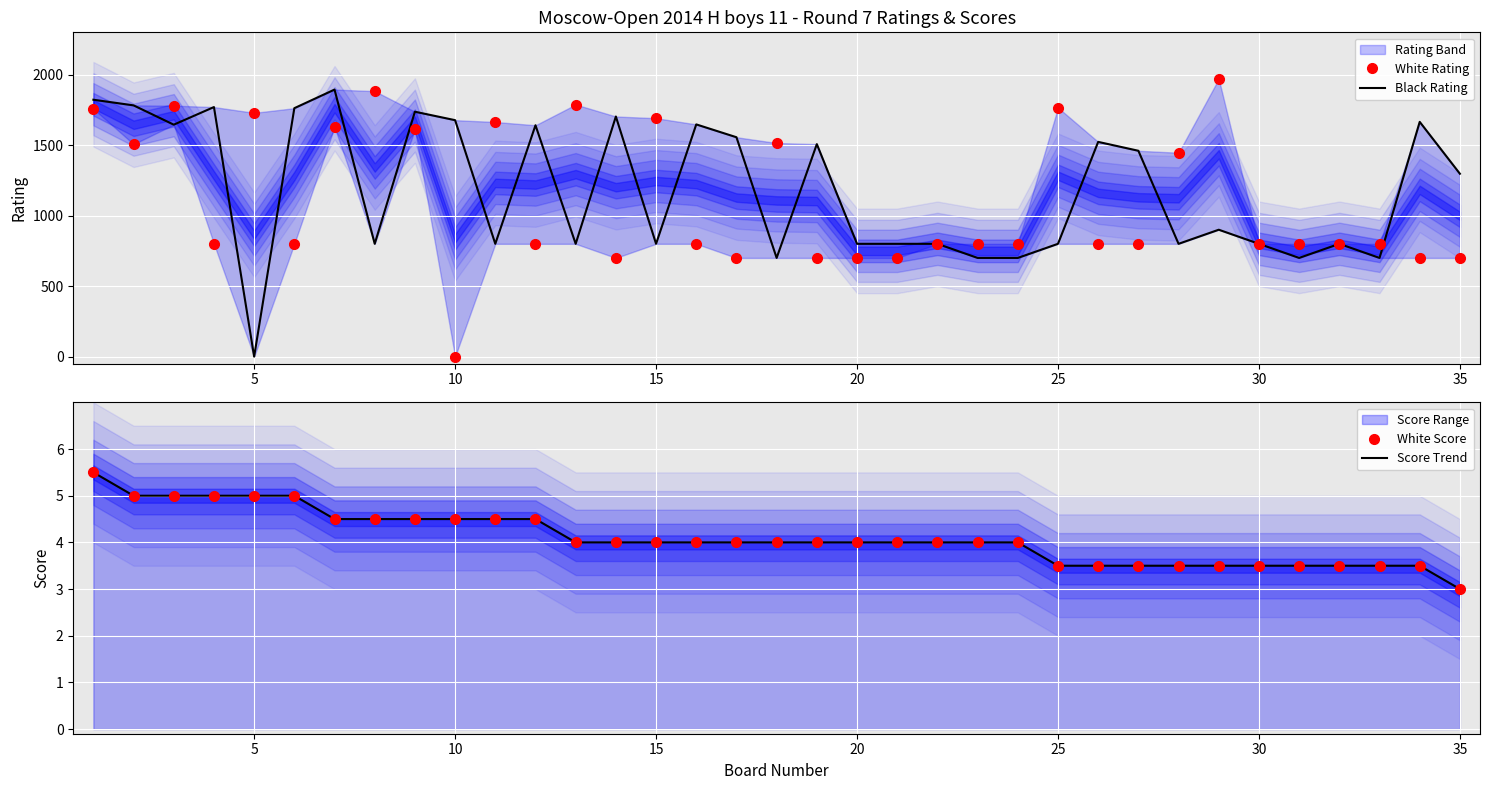

What is the approximate value of Score Trend at 15?

4.0